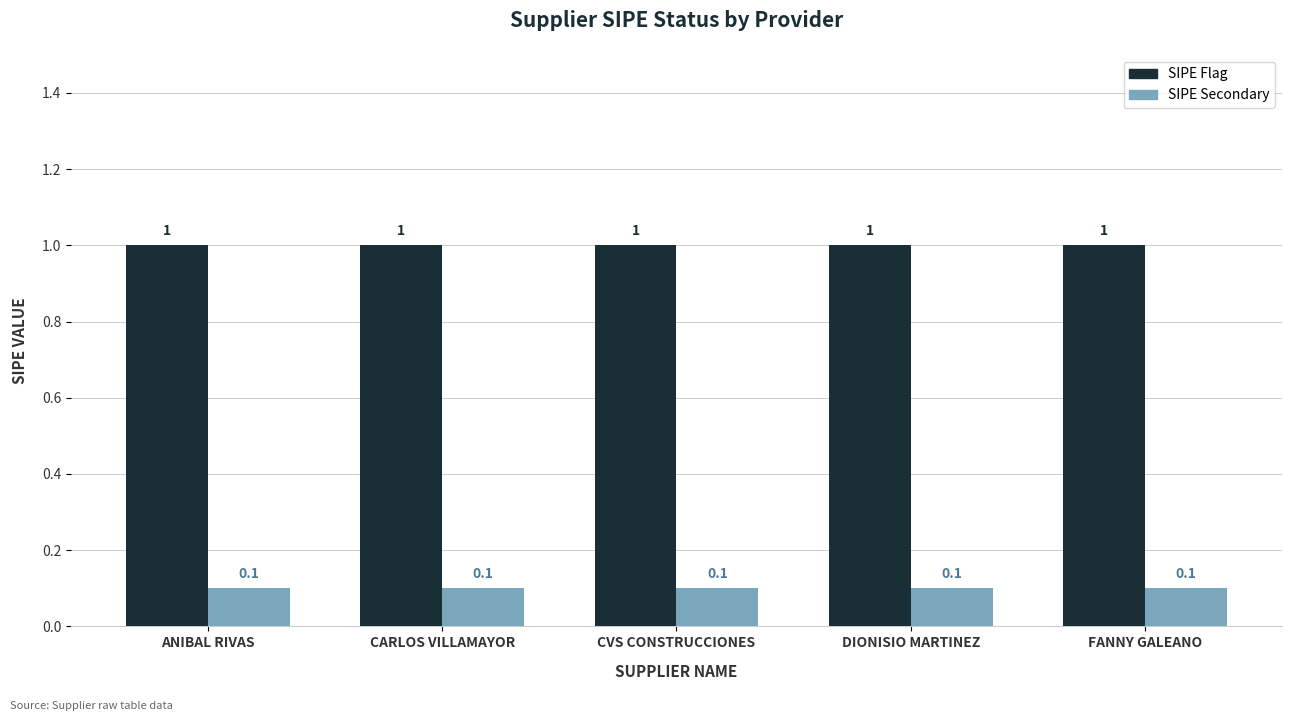

Reading right to left, what are all the values shown in this chart?

SIPE Flag: FANNY GALEANO=1.0	DIONISIO MARTINEZ=1.0	CVS CONSTRUCCIONES=1.0	CARLOS VILLAMAYOR=1.0	ANIBAL RIVAS=1.0
SIPE Secondary: FANNY GALEANO=0.1	DIONISIO MARTINEZ=0.1	CVS CONSTRUCCIONES=0.1	CARLOS VILLAMAYOR=0.1	ANIBAL RIVAS=0.1